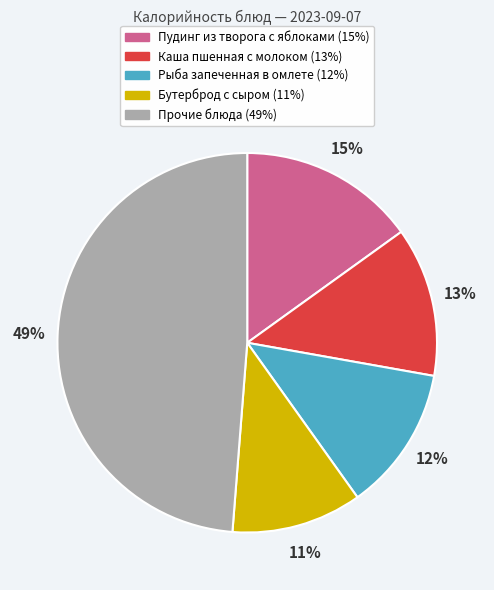

How many slices are in this pie chart?

5